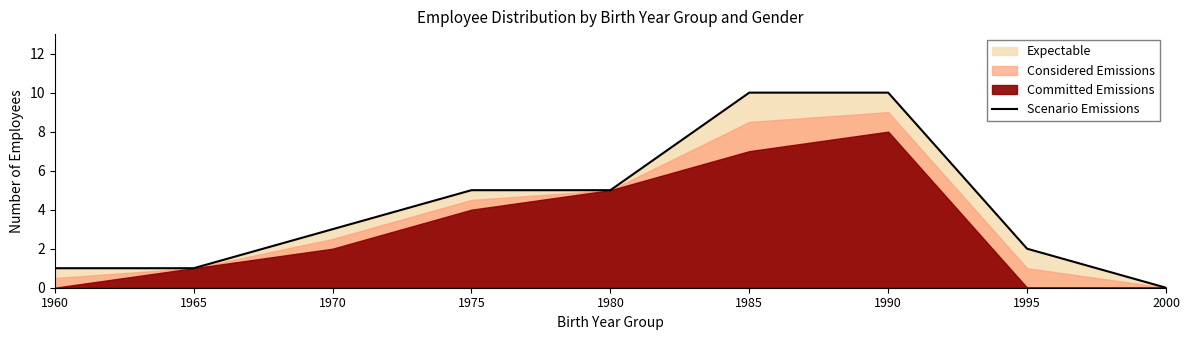

What is the difference between the maximum and second lowest values?

9